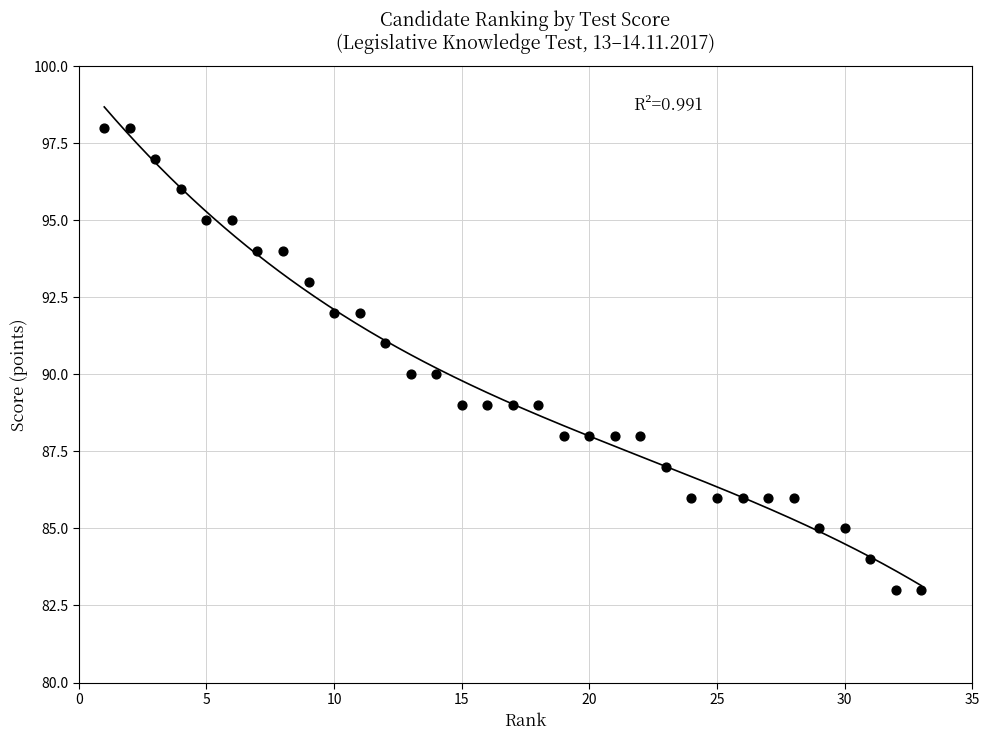

What is the range of X values (max minus min)?

32